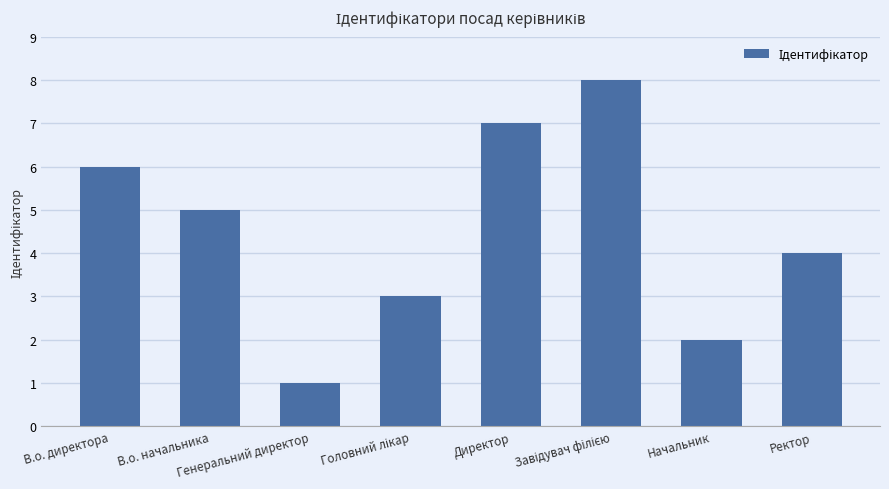

Reading left to right, transcribe all the data shown in this chart.

6	5	1	3	7	8	2	4